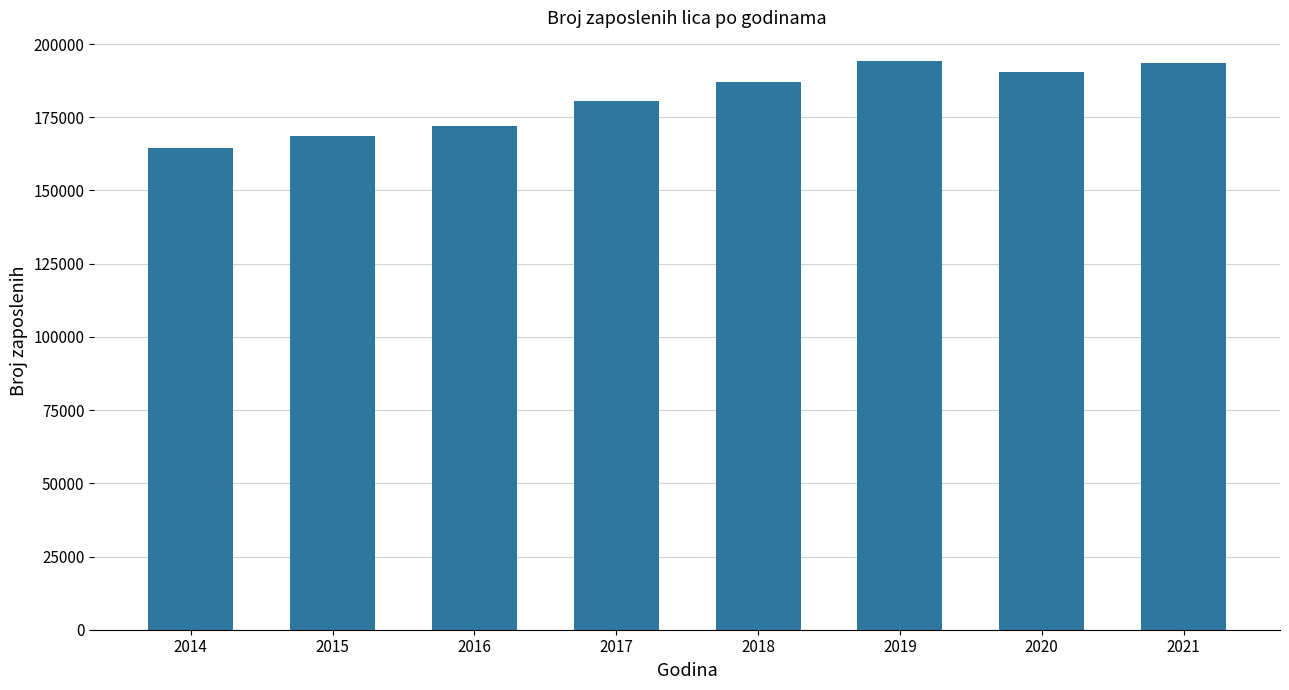

What is the difference between the second highest and second lowest values?

24847